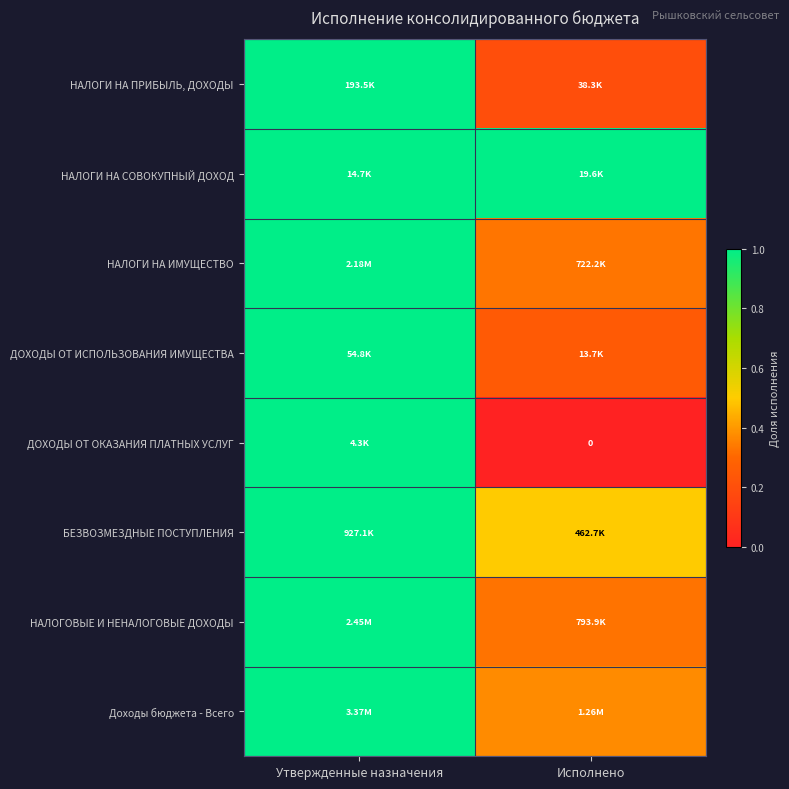

Which has a higher value, Исполнено or Утвержденные назначения?

Утвержденные назначения